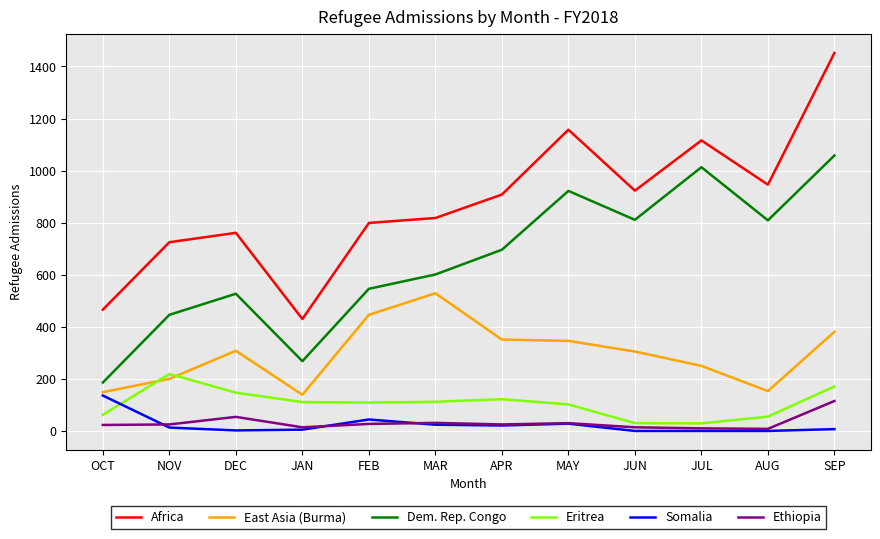

What is the maximum value for Ethiopia?

115